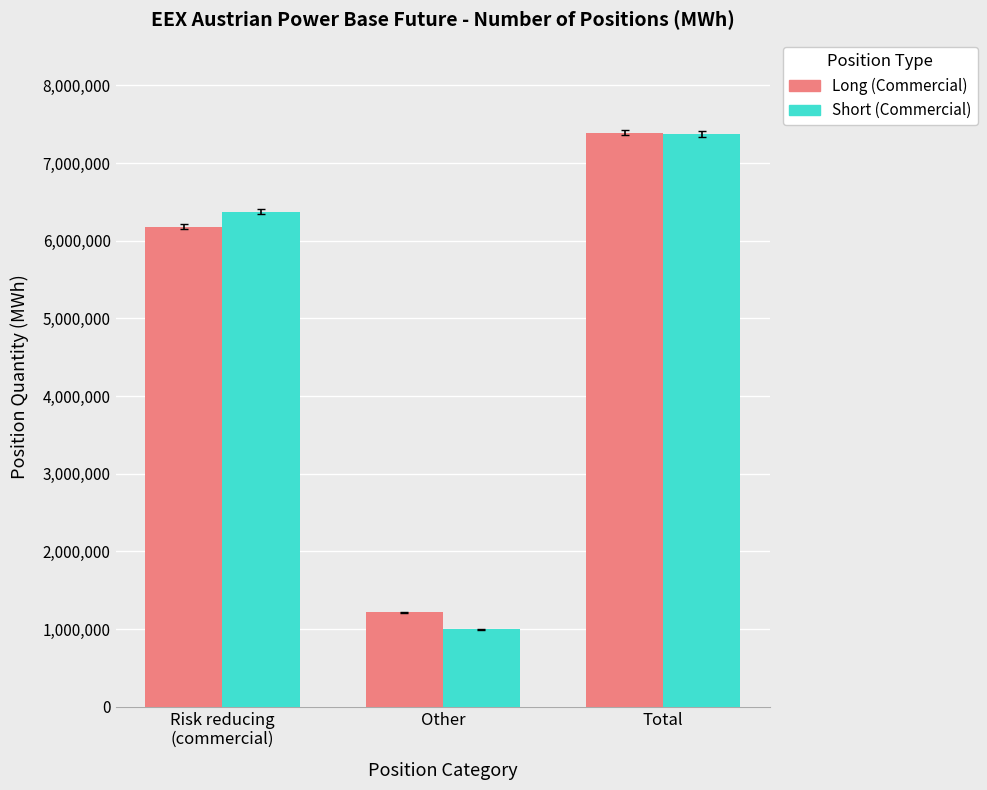

What position from the right is Risk reducing
(commercial)?

3